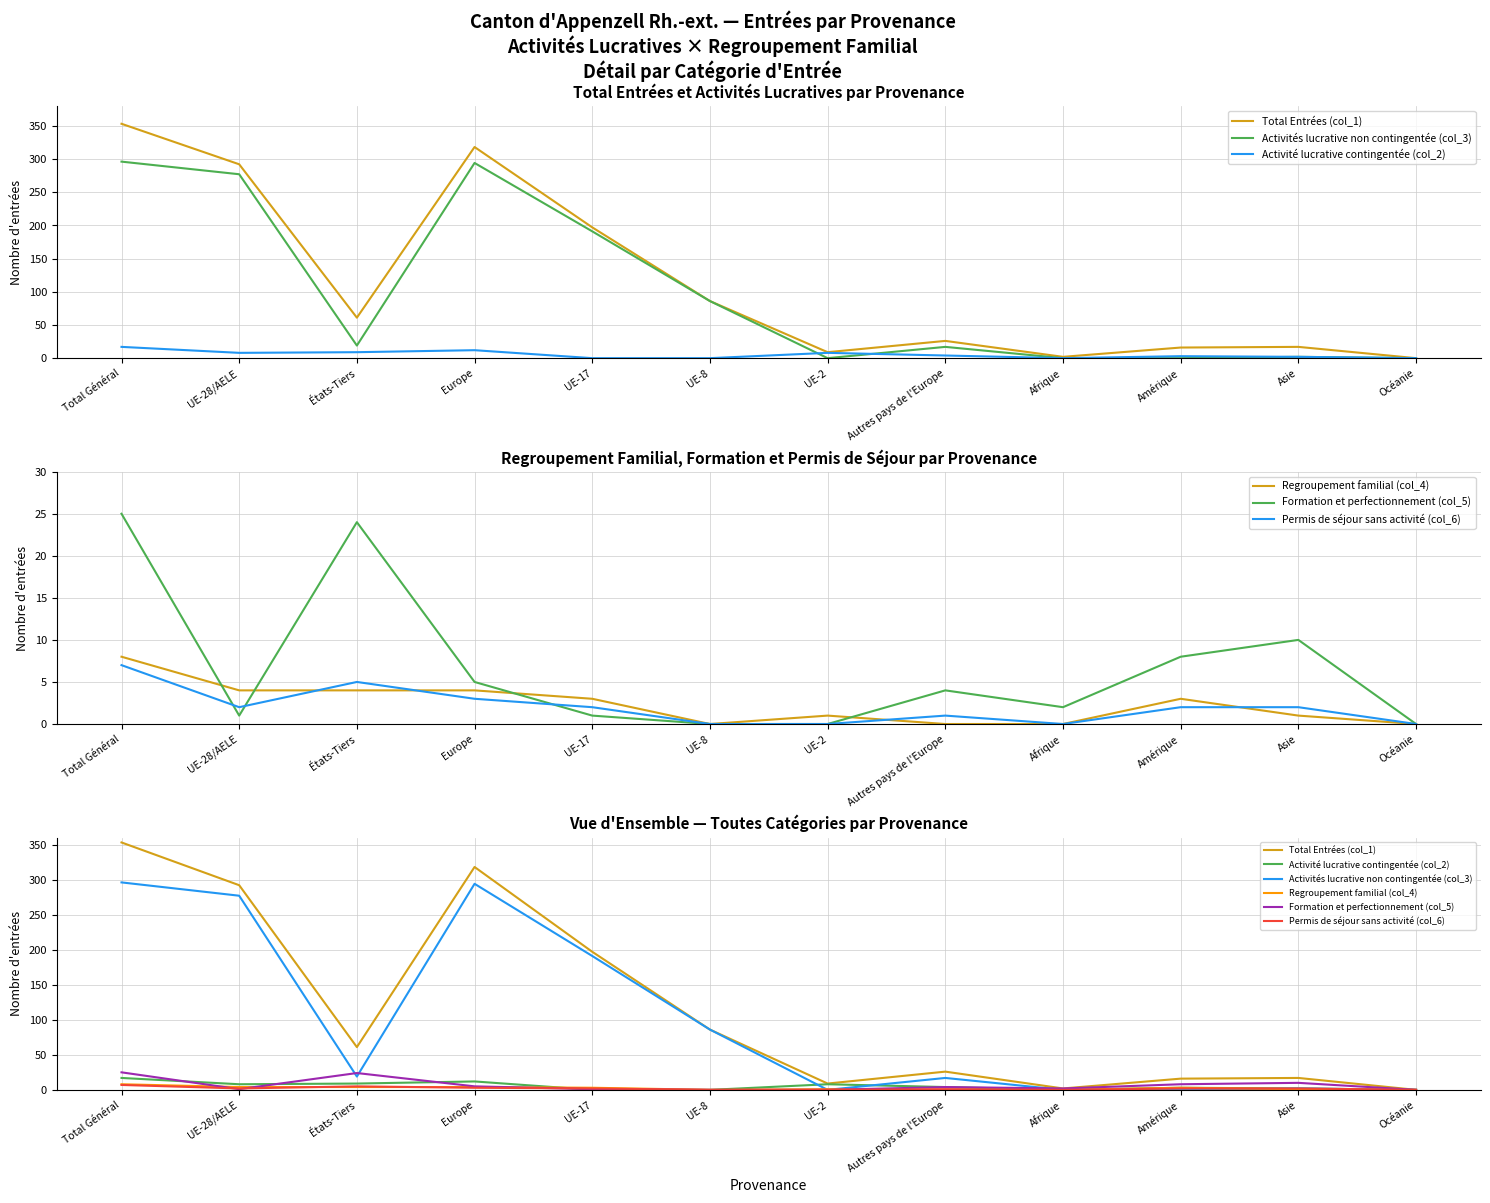

What is the total value across all series at États-Tiers?

122